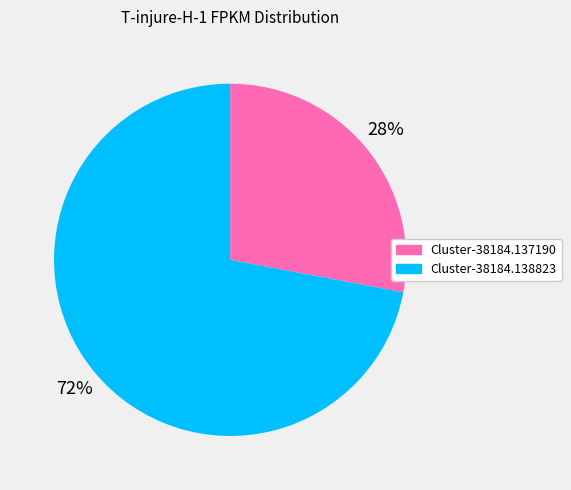

How many slices are in this pie chart?

2